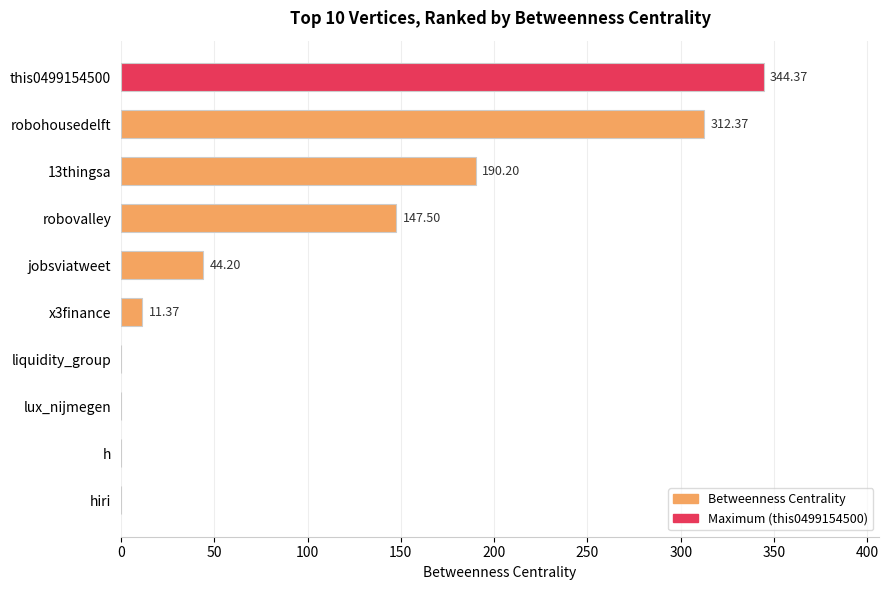

How many distinct data groups are displayed?

1